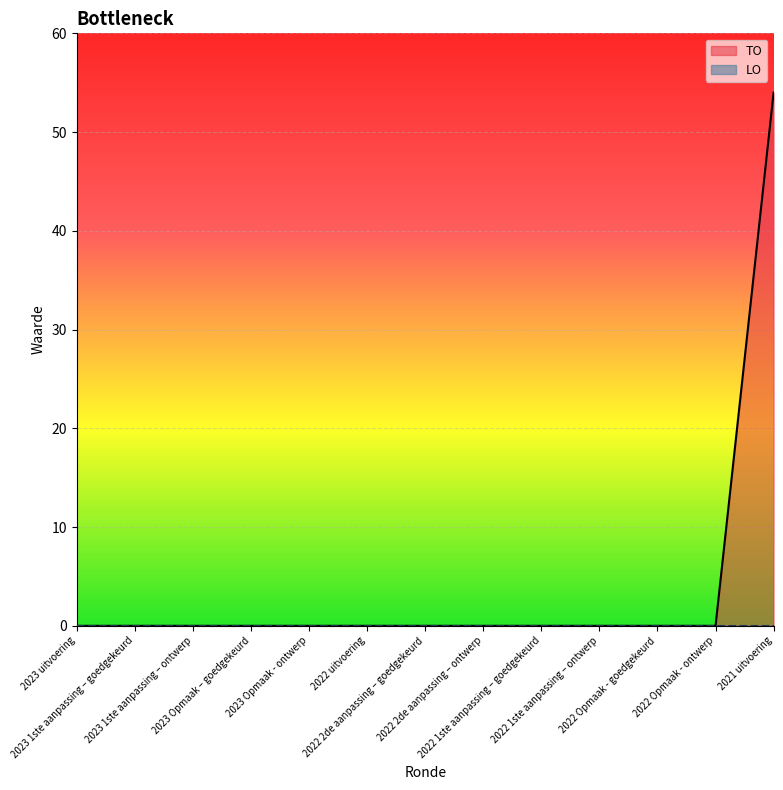

What is the average value?

4